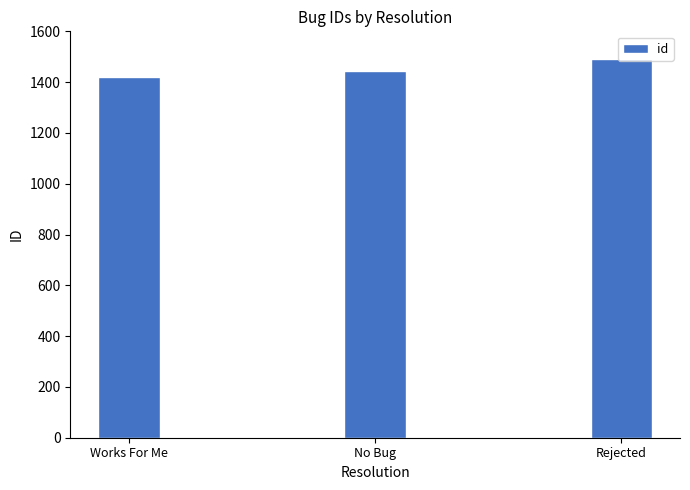

Read the value at Works For Me, to the nearest 10.

1420